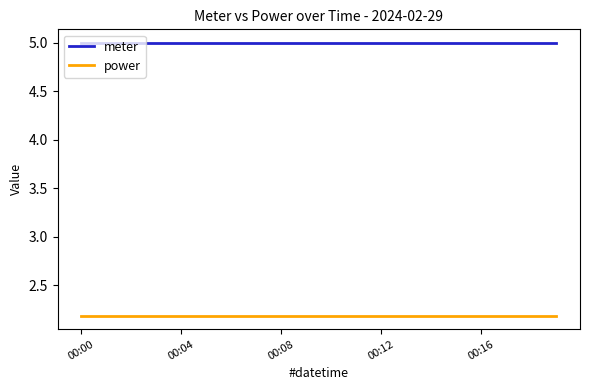

Which series has the largest total across all categories?

meter